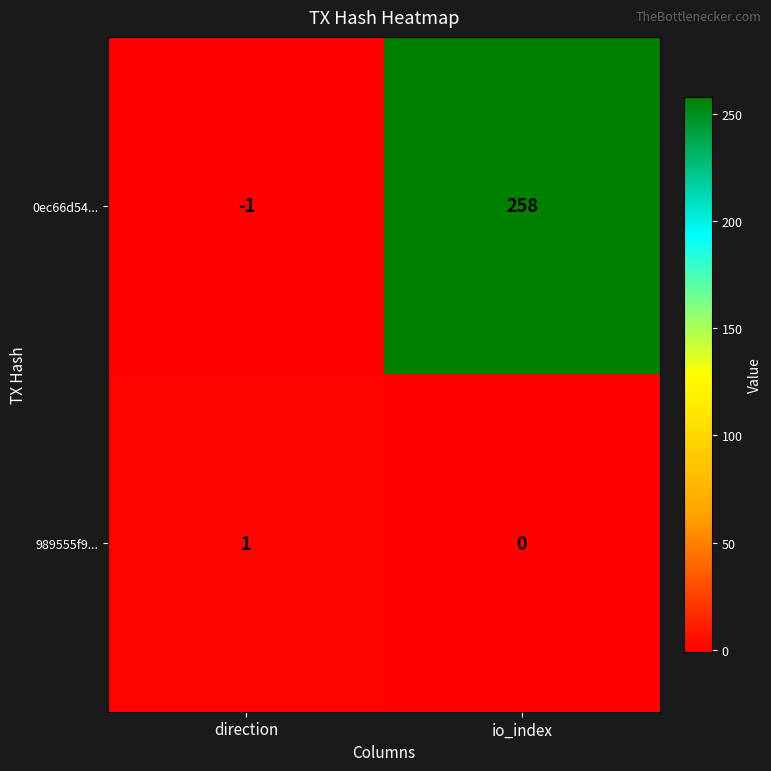

At which category is the sum across all series the highest?

io_index